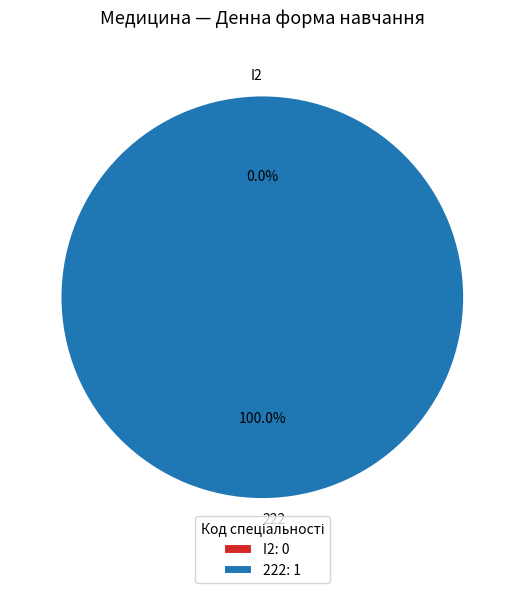

How many segments does this pie chart have?

2